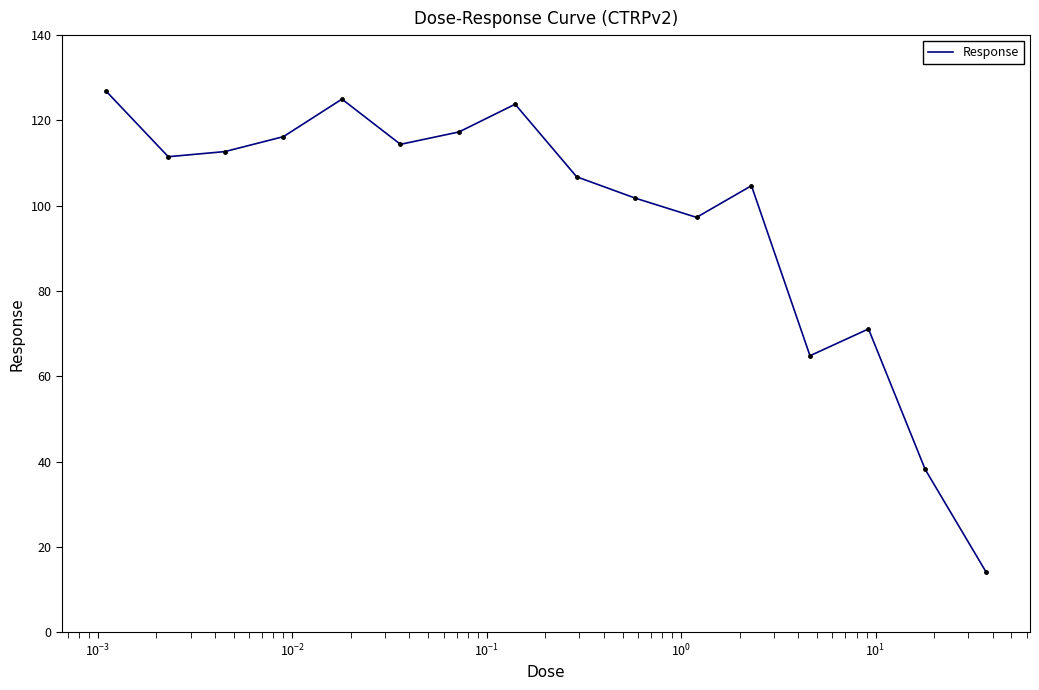

What is the average value?

96.7